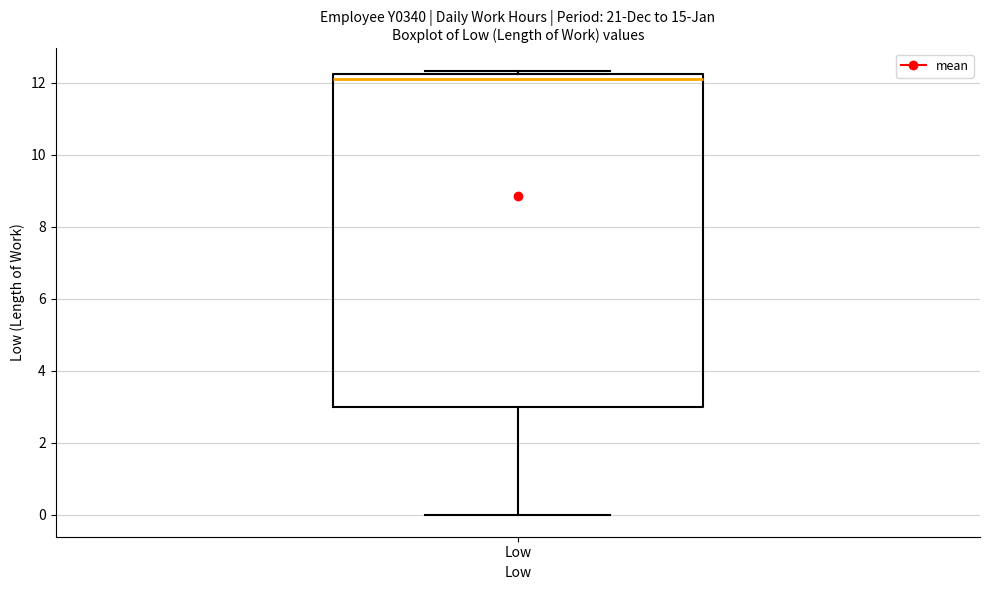

Read this box plot against the y-axis: the position of the median line, the range covered by the box, and the ends of both whiskers. The values are not printed on the chart, so give them approximately, as read against the axis.

median 12.2 (just below the box's upper edge), box 3.0 to 12.2, whiskers 0.0 to 12.4